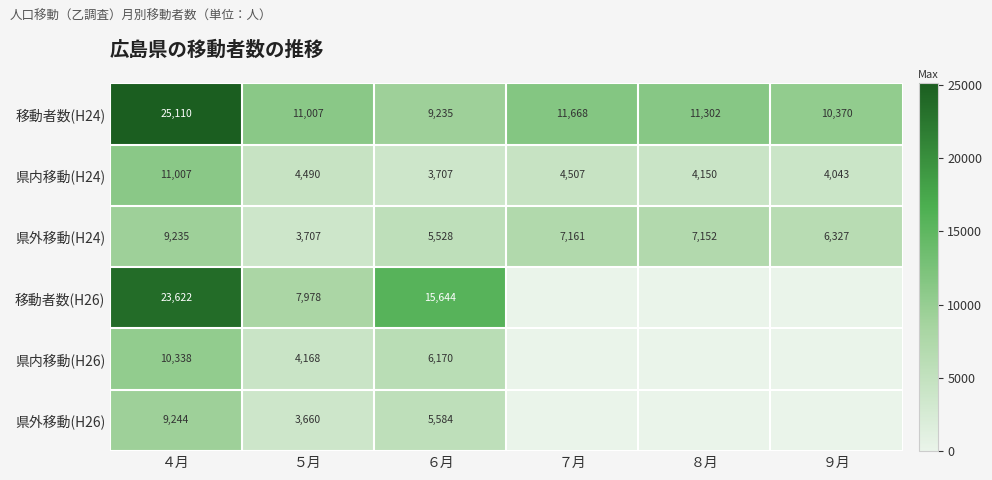

Is the value of 移動者数(H26) at ６月 greater than the value of 県内移動(H24) at ６月?

Yes